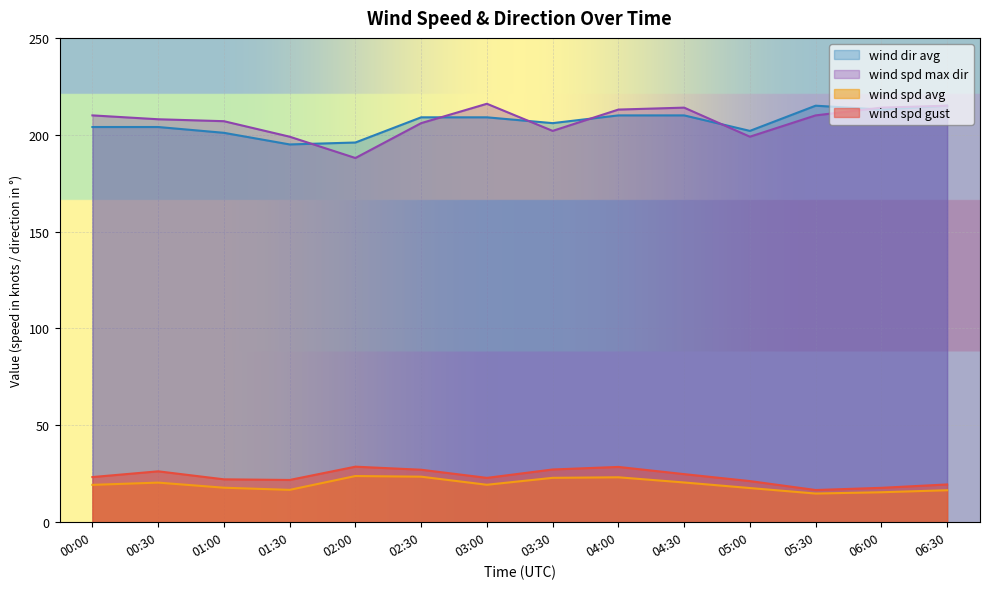

Count the number of categories in the chart.

14